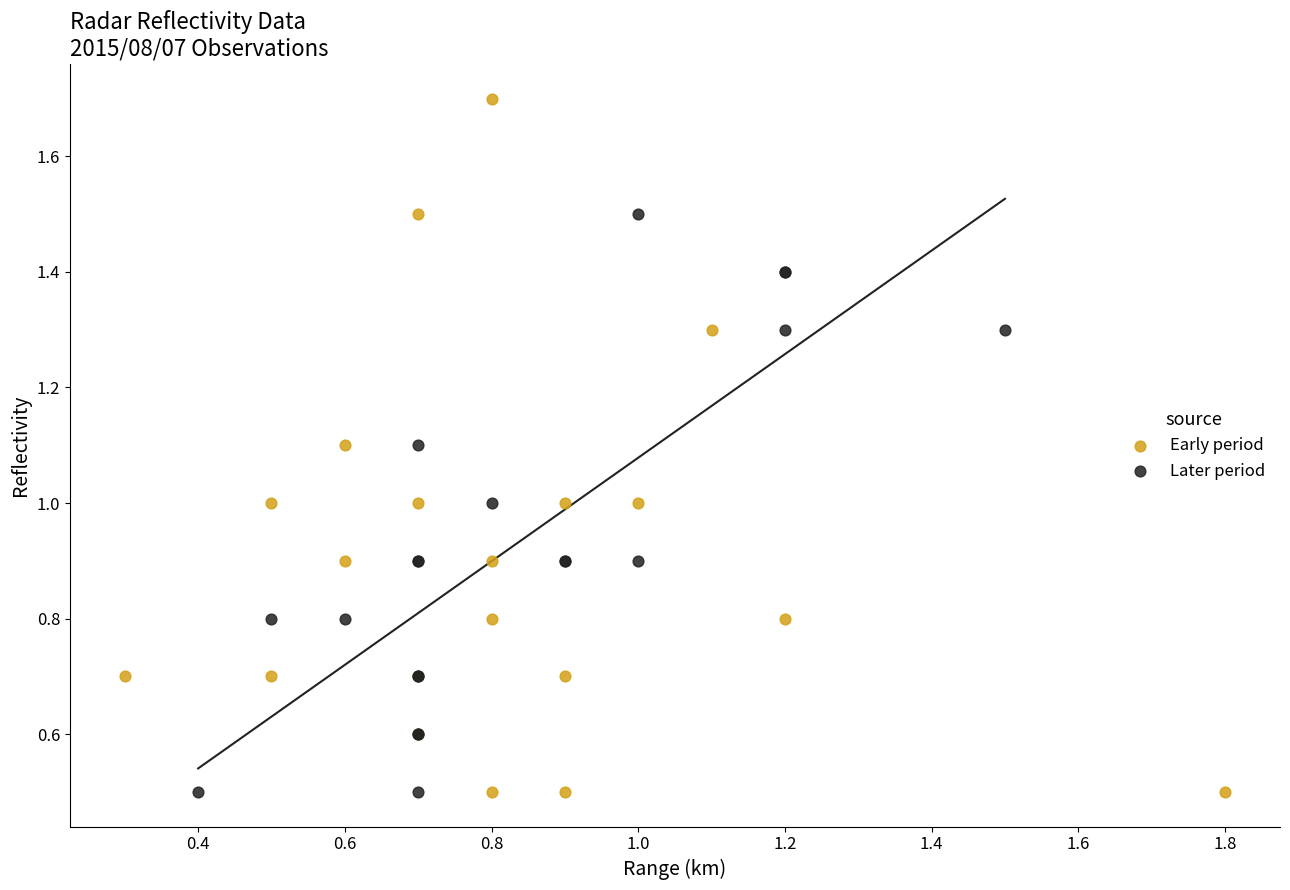

Which series reaches the maximum Y coordinate?

Early period